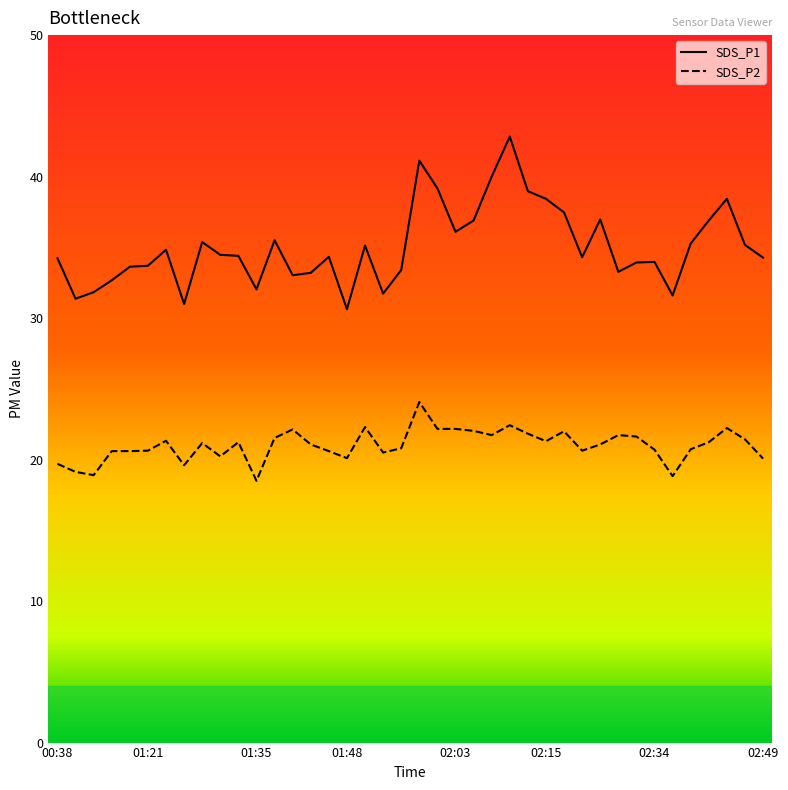

Rank the series by their average value, from highest to lowest.

SDS_P1, SDS_P2